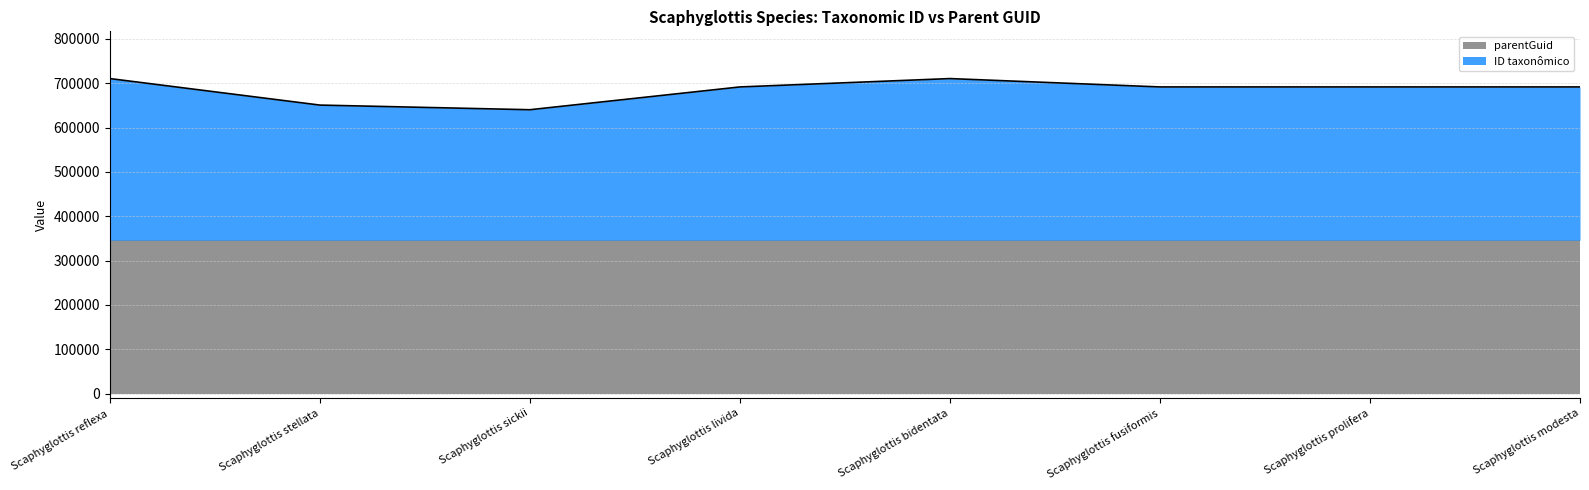

What is the change in value from Scaphyglottis reflexa to Scaphyglottis bidentata?

-12